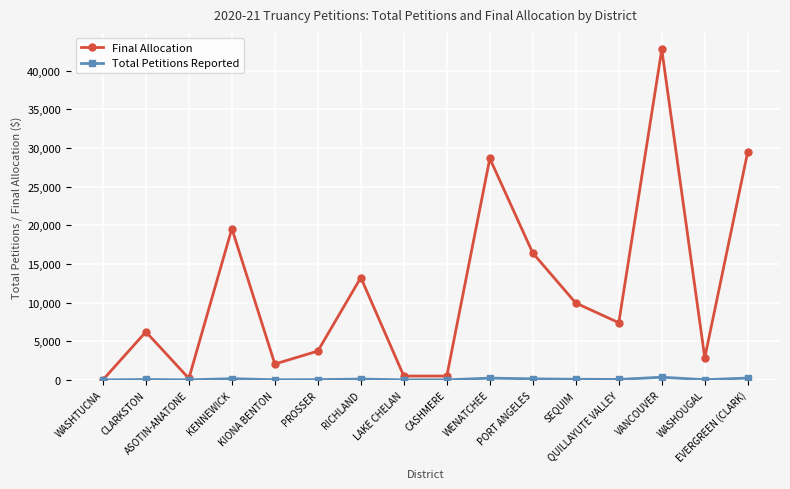

What is the value of the Final Allocation point at the 7th from the left?

13233.3